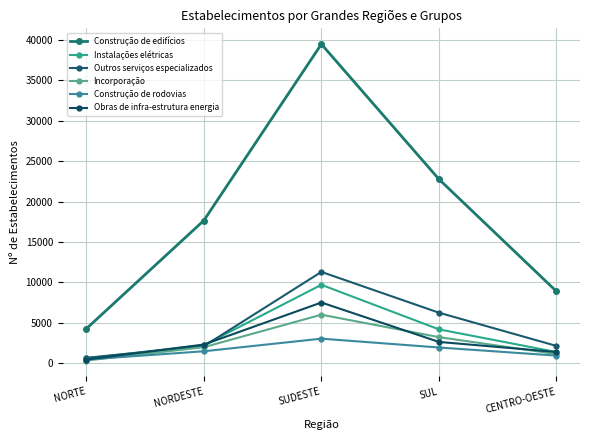

Which series has the largest total across all categories?

Construção de edifícios